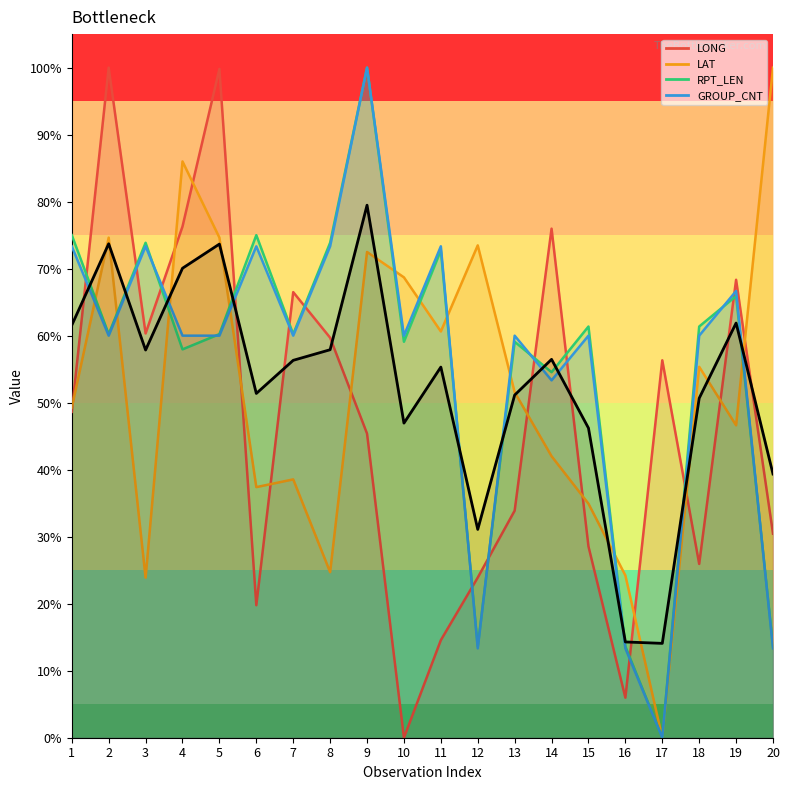

Which category has the lowest value across all series?

17